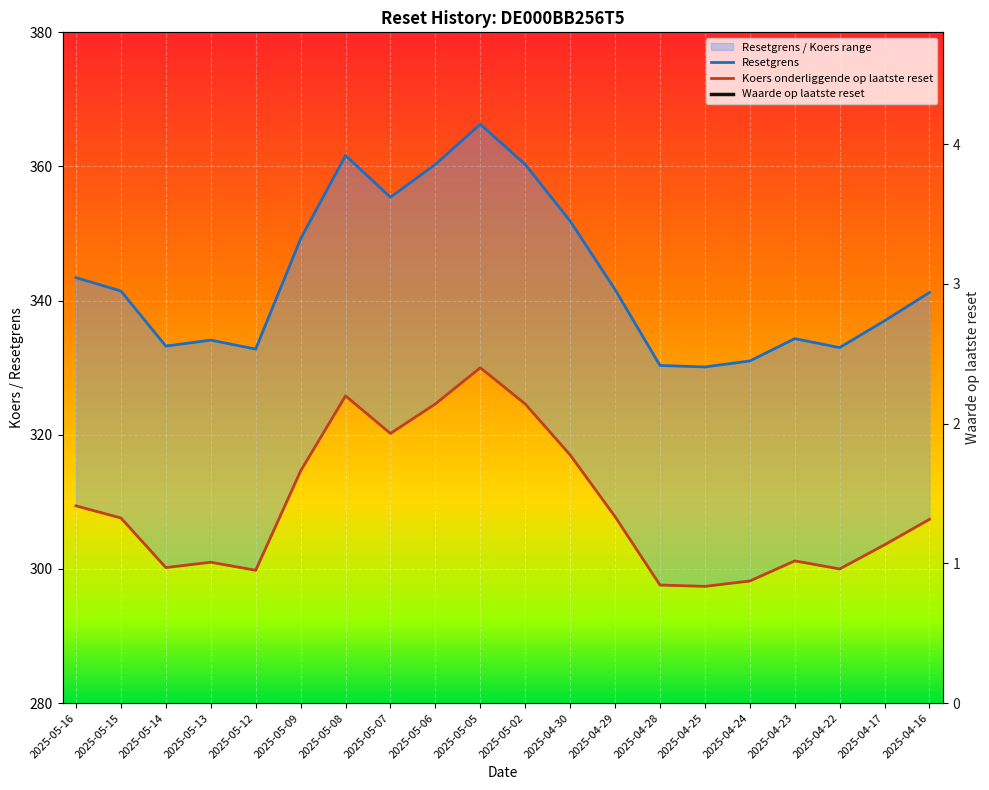

True or false: Waarde op laatste reset has a value of 0.5 at 2025-05-06.

False